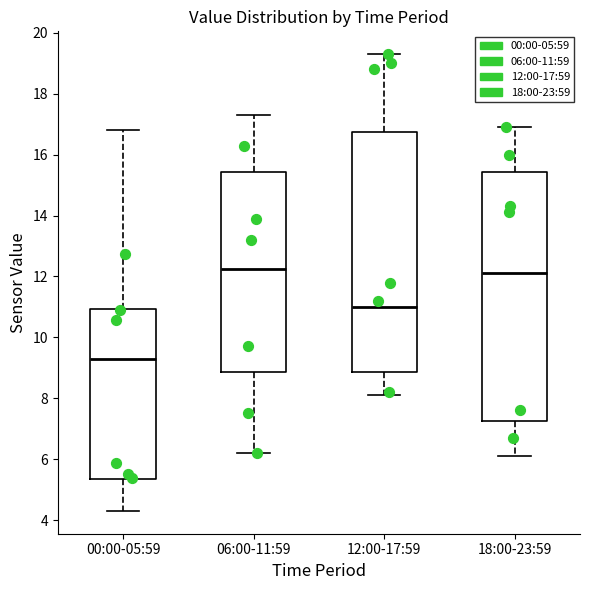

Reading left to right, read every box against the y-axis: the position of its median line, the range the box covers, and the ends of its whiskers. The values are not printed on the chart, so give them approximately, as read against the axis.

00:00-05:59: median 9.2, box 5.4 to 11.0, whiskers 4.4 to 16.8
06:00-11:59: median 12.2, box 8.8 to 15.4, whiskers 6.2 to 17.4
12:00-17:59: median 11.0, box 8.8 to 16.8, whiskers 8.2 to 19.4
18:00-23:59: median 12.2, box 7.2 to 15.4, whiskers 6.2 to 17.0